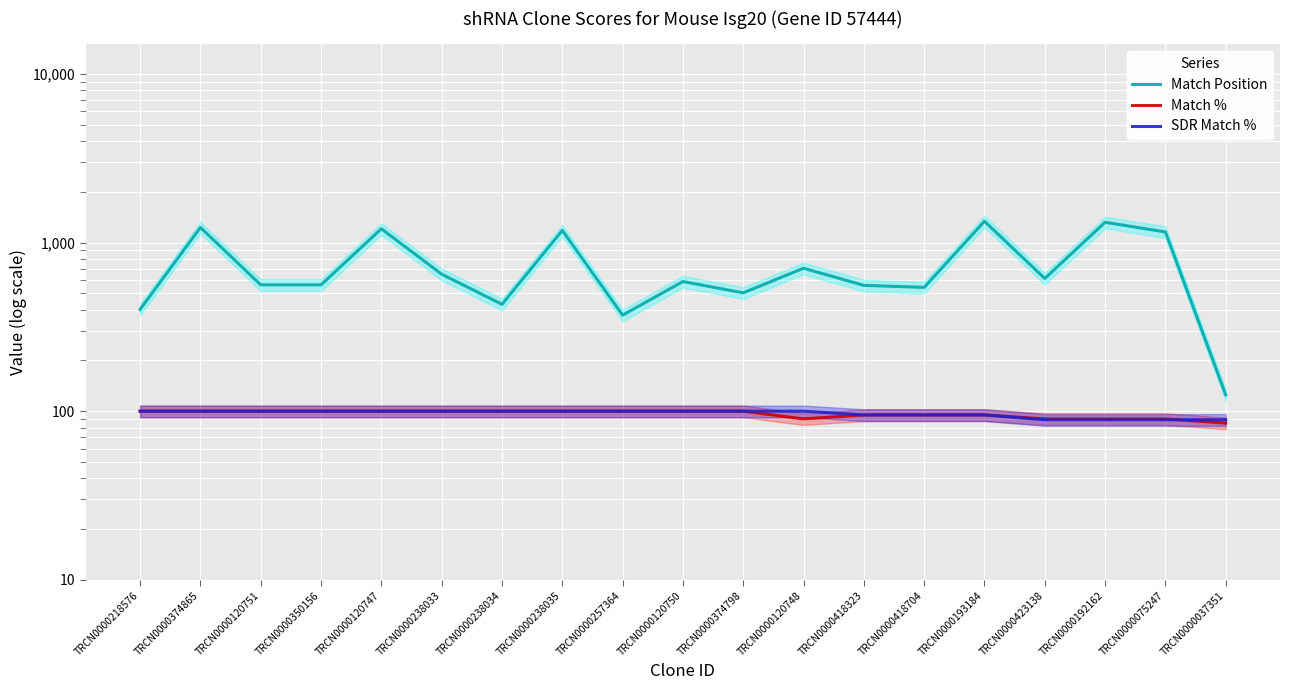

Which has a higher value, TRCN0000238034 or TRCN0000257364?

TRCN0000238034